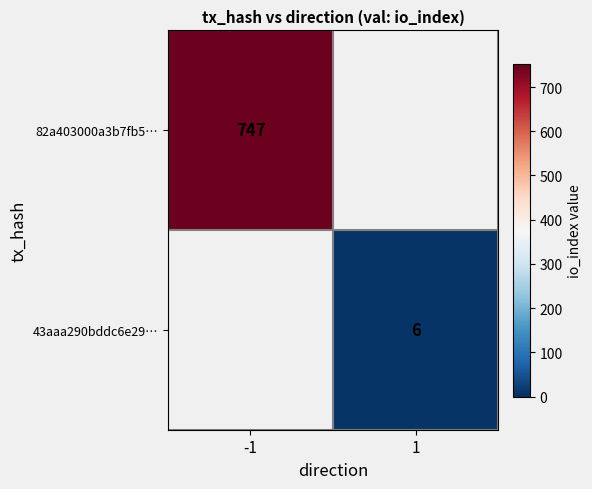

Is it true that 82a403000a3b7fb5… equals 747 at -1?

True